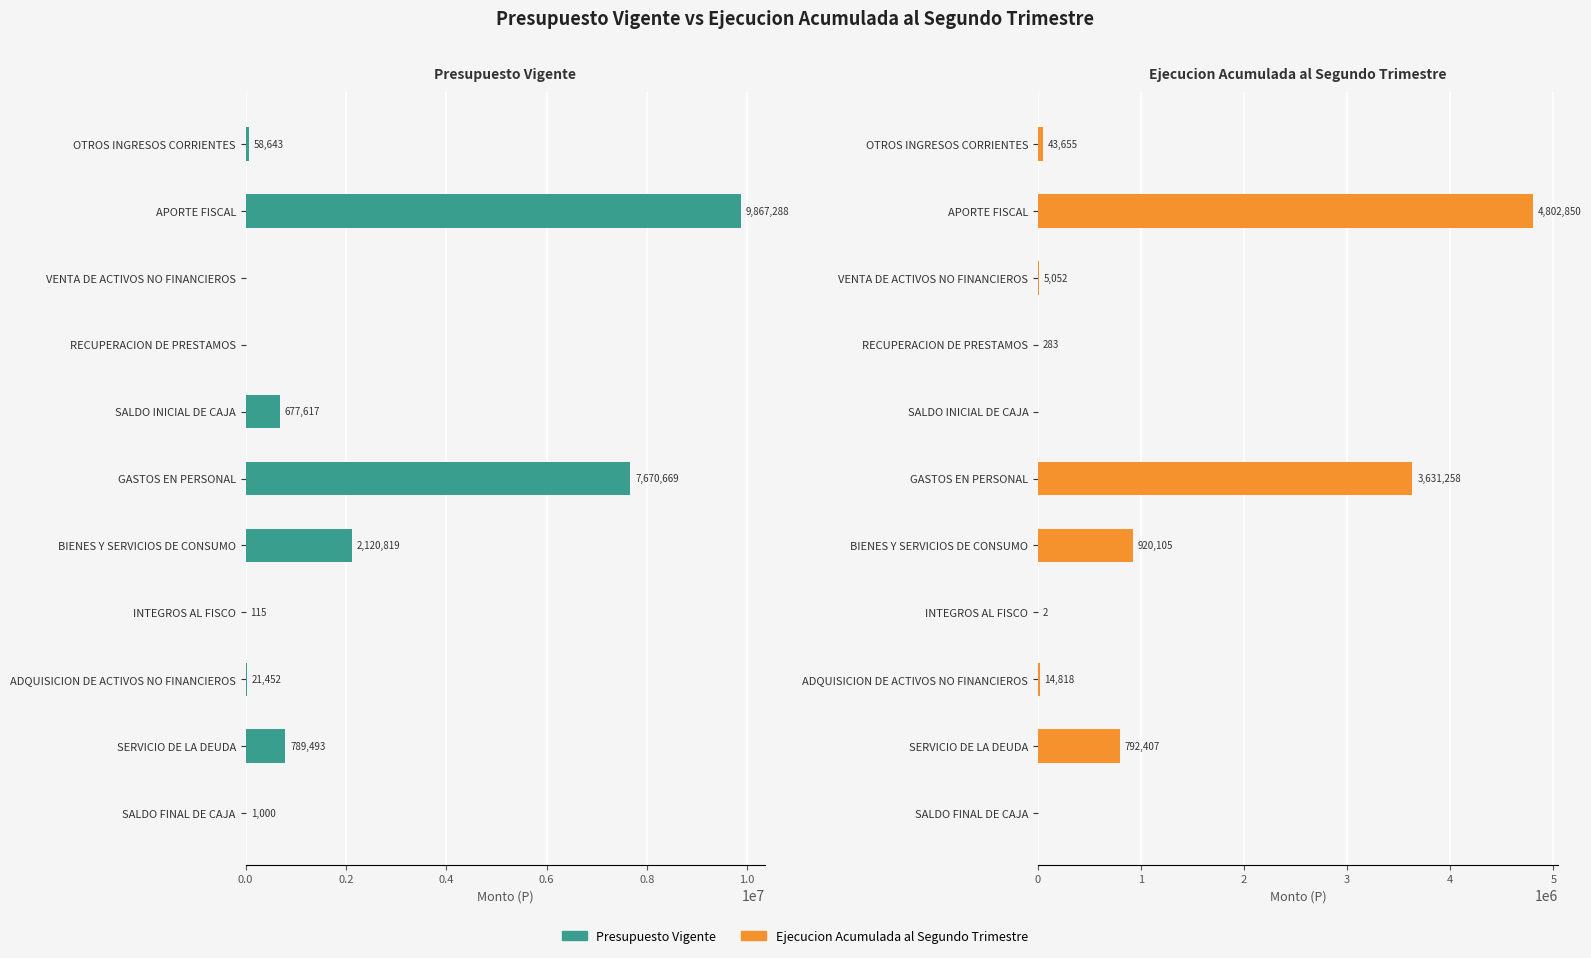

What is the value of the Ejecucion Acumulada al Segundo Trimestre bar at the 3rd from the left?

5052